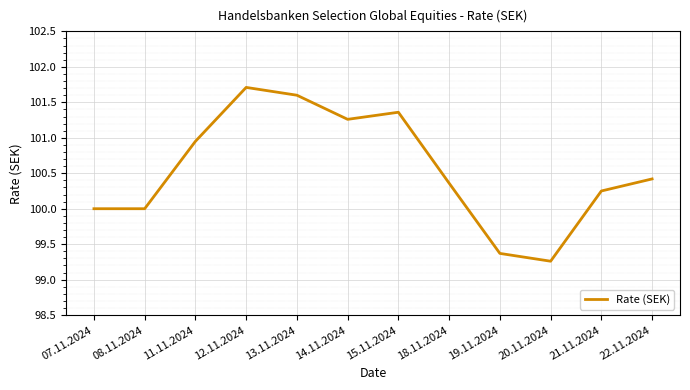

What is the minimum value shown in the chart?

99.3